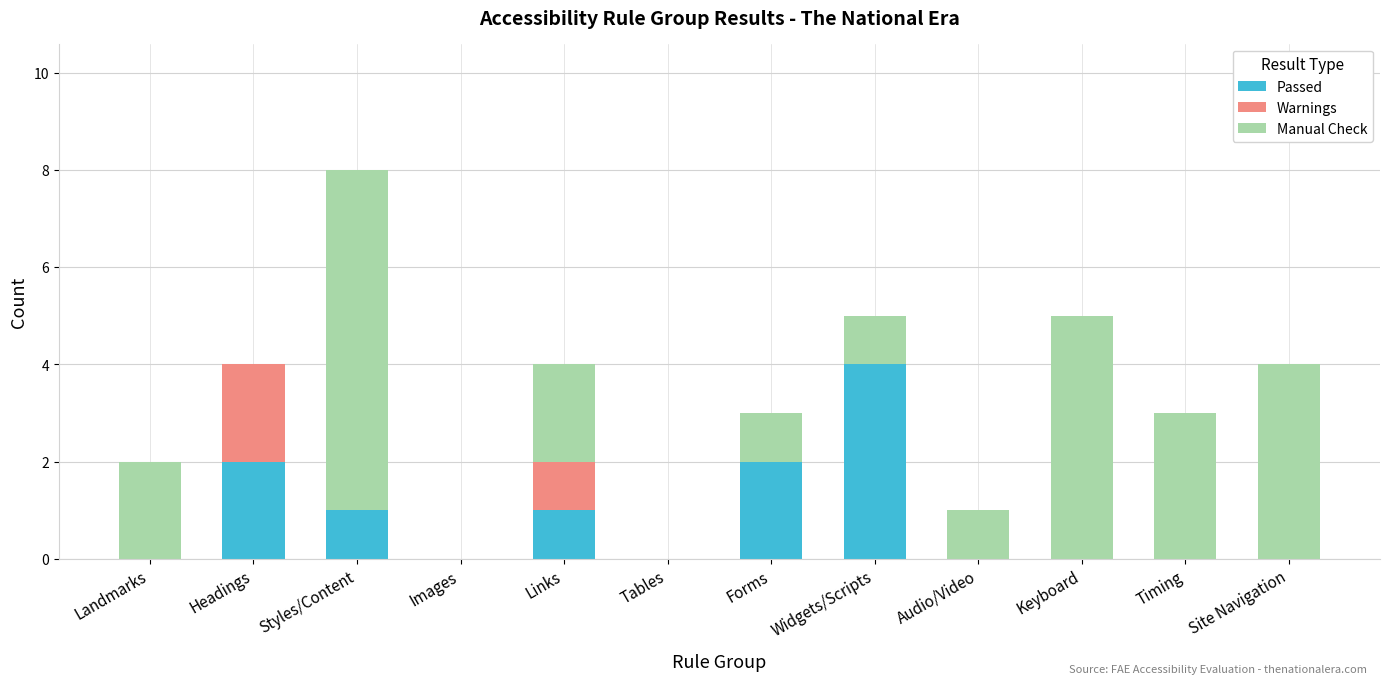

What are all the series names shown in the legend?

Passed, Warnings, Manual Check